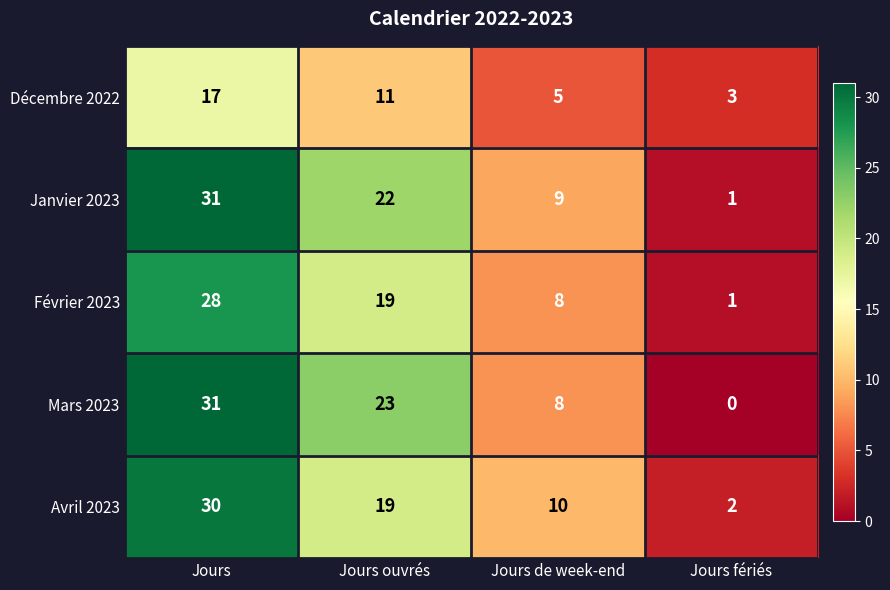

What is the greatest value displayed?

31